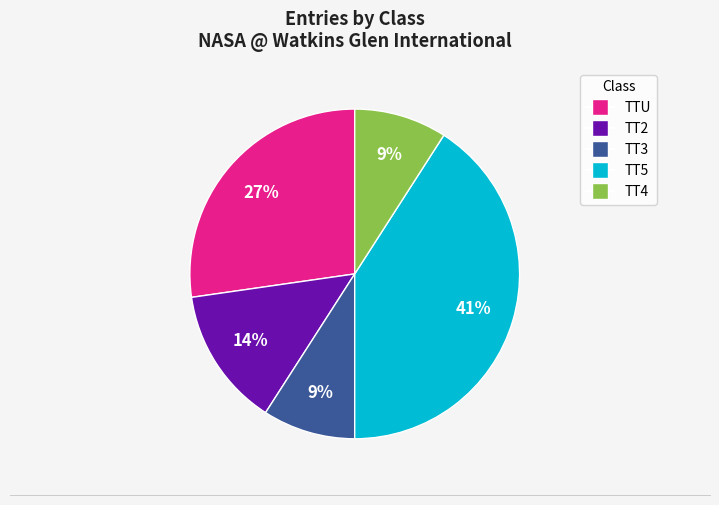

To the nearest percent, what is the combined percentage of TT5 and TT4?

50%